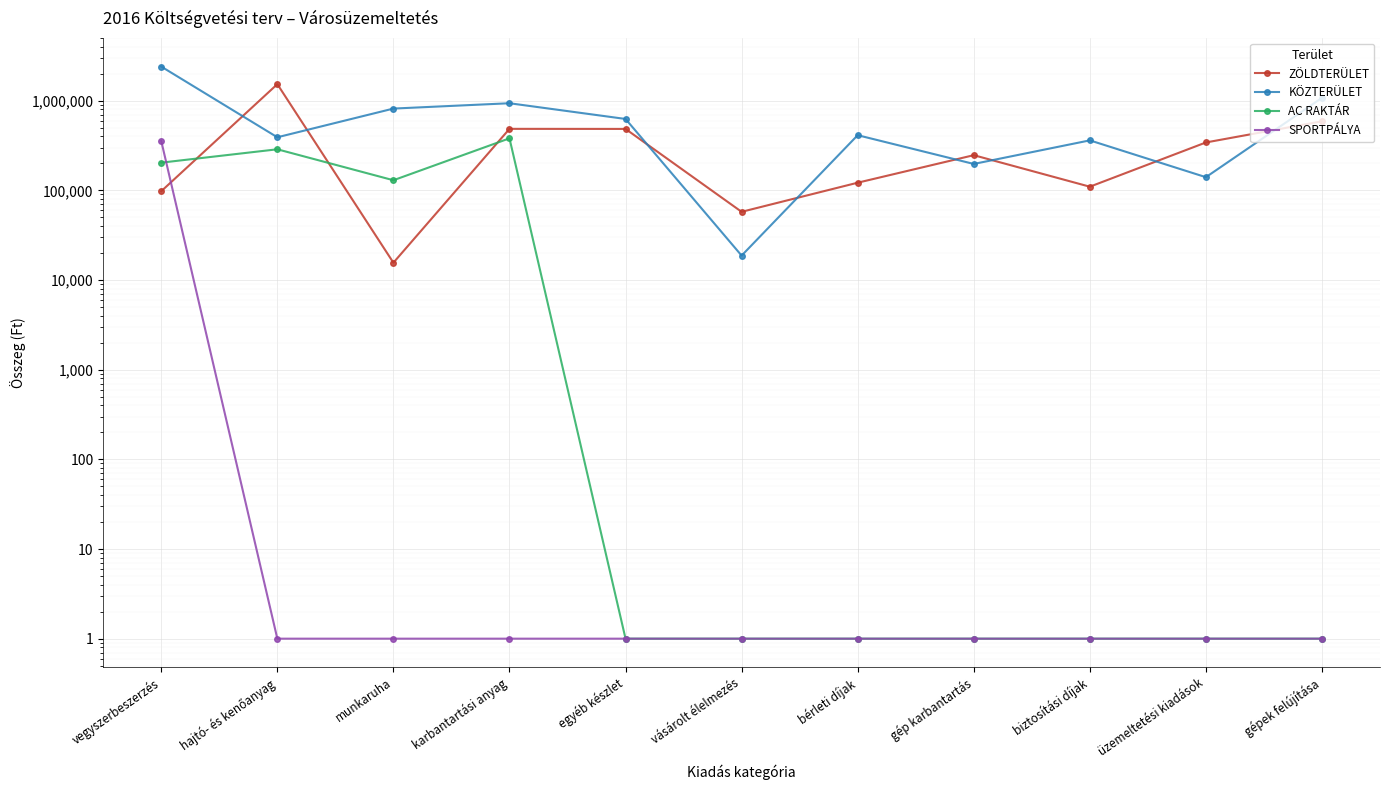

Which label corresponds to the largest value in the chart?

vegyszerbeszerzés